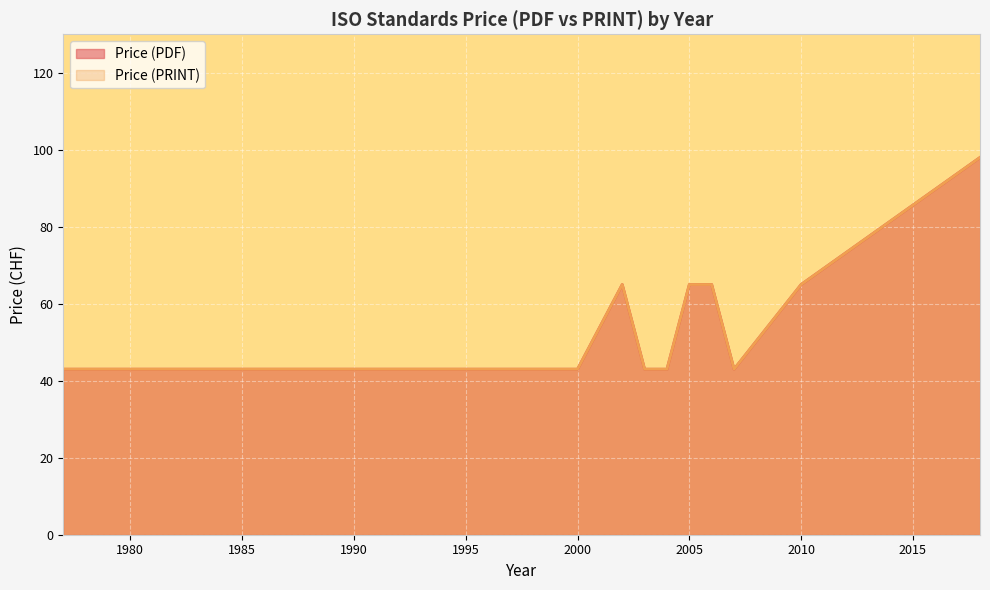

Reading left to right, extract all data points from this chart.

Price (PDF): 1977=43	1980=43	1981=43	1983=43	1985=43	1986=43	1988=43	1995=43	1997=43	1998=43	1999=43	2000=43	2002=65	2003=43	2004=43	2005=65	2006=65	2007=43	2010=65	2018=98
Price (PRINT): 1977=43	1980=43	1981=43	1983=43	1985=43	1986=43	1988=43	1995=43	1997=43	1998=43	1999=43	2000=43	2002=65	2003=43	2004=43	2005=65	2006=65	2007=43	2010=65	2018=98